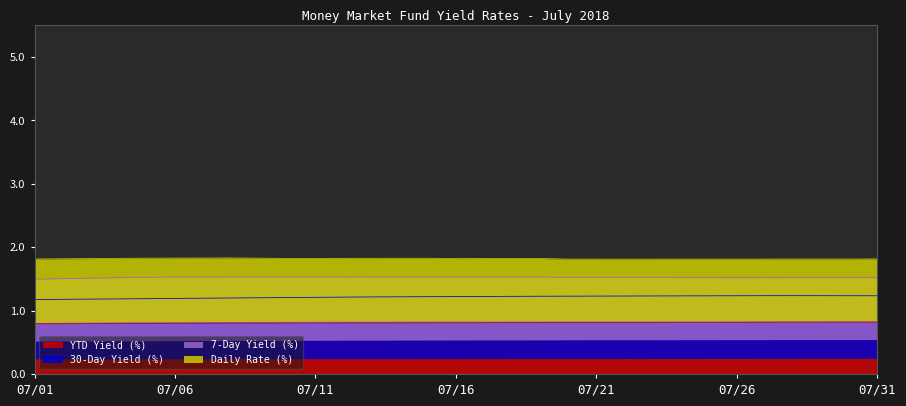

True or false: YTD Yield (%) and 30-Day Yield (%) intersect in this chart.

False